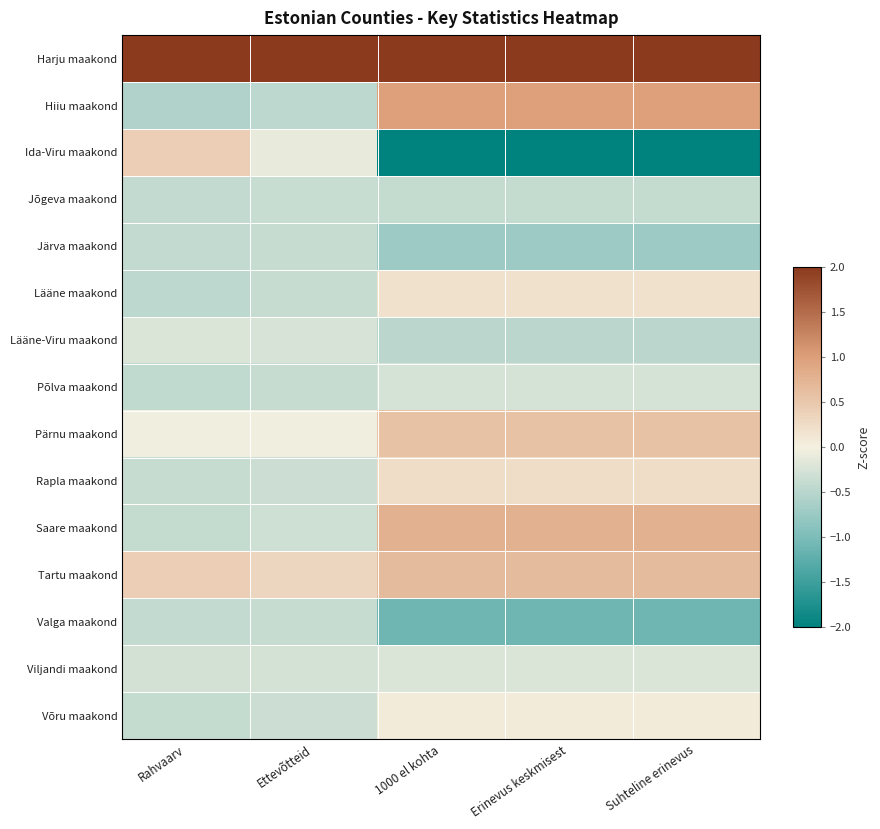

Reading right to left, transcribe all the data shown in this chart.

Harju maakond: Suhteline erinevus=2.1	Erinevus keskmisest=2.1	1000 el kohta=2.1	Ettevõtteid=3.7	Rahvaarv=3.6
Hiiu maakond: Suhteline erinevus=1.0	Erinevus keskmisest=1.0	1000 el kohta=1.0	Ettevõtteid=-0.5	Rahvaarv=-0.6
Ida-Viru maakond: Suhteline erinevus=-2.4	Erinevus keskmisest=-2.4	1000 el kohta=-2.4	Ettevõtteid=-0.1	Rahvaarv=0.4
Jõgeva maakond: Suhteline erinevus=-0.4	Erinevus keskmisest=-0.4	1000 el kohta=-0.4	Ettevõtteid=-0.4	Rahvaarv=-0.4
Järva maakond: Suhteline erinevus=-0.7	Erinevus keskmisest=-0.7	1000 el kohta=-0.7	Ettevõtteid=-0.4	Rahvaarv=-0.4
Lääne maakond: Suhteline erinevus=0.2	Erinevus keskmisest=0.2	1000 el kohta=0.2	Ettevõtteid=-0.4	Rahvaarv=-0.5
Lääne-Viru maakond: Suhteline erinevus=-0.5	Erinevus keskmisest=-0.5	1000 el kohta=-0.5	Ettevõtteid=-0.2	Rahvaarv=-0.2
Põlva maakond: Suhteline erinevus=-0.3	Erinevus keskmisest=-0.3	1000 el kohta=-0.3	Ettevõtteid=-0.4	Rahvaarv=-0.4
Pärnu maakond: Suhteline erinevus=0.6	Erinevus keskmisest=0.6	1000 el kohta=0.6	Ettevõtteid=-0.0	Rahvaarv=-0.0
Rapla maakond: Suhteline erinevus=0.2	Erinevus keskmisest=0.2	1000 el kohta=0.2	Ettevõtteid=-0.3	Rahvaarv=-0.4
Saare maakond: Suhteline erinevus=0.8	Erinevus keskmisest=0.8	1000 el kohta=0.8	Ettevõtteid=-0.3	Rahvaarv=-0.4
Tartu maakond: Suhteline erinevus=0.6	Erinevus keskmisest=0.6	1000 el kohta=0.6	Ettevõtteid=0.3	Rahvaarv=0.4
Valga maakond: Suhteline erinevus=-1.1	Erinevus keskmisest=-1.1	1000 el kohta=-1.1	Ettevõtteid=-0.4	Rahvaarv=-0.4
Viljandi maakond: Suhteline erinevus=-0.2	Erinevus keskmisest=-0.2	1000 el kohta=-0.2	Ettevõtteid=-0.3	Rahvaarv=-0.3
Võru maakond: Suhteline erinevus=0.1	Erinevus keskmisest=0.1	1000 el kohta=0.1	Ettevõtteid=-0.3	Rahvaarv=-0.4